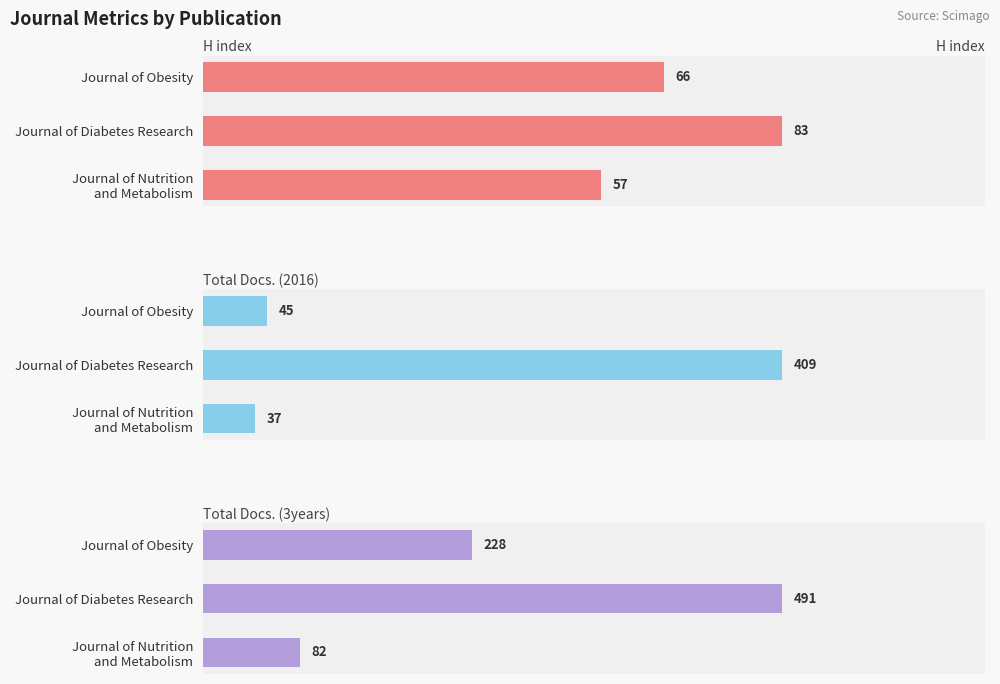

Which series has the largest total across all categories?

Total Docs. (3years)